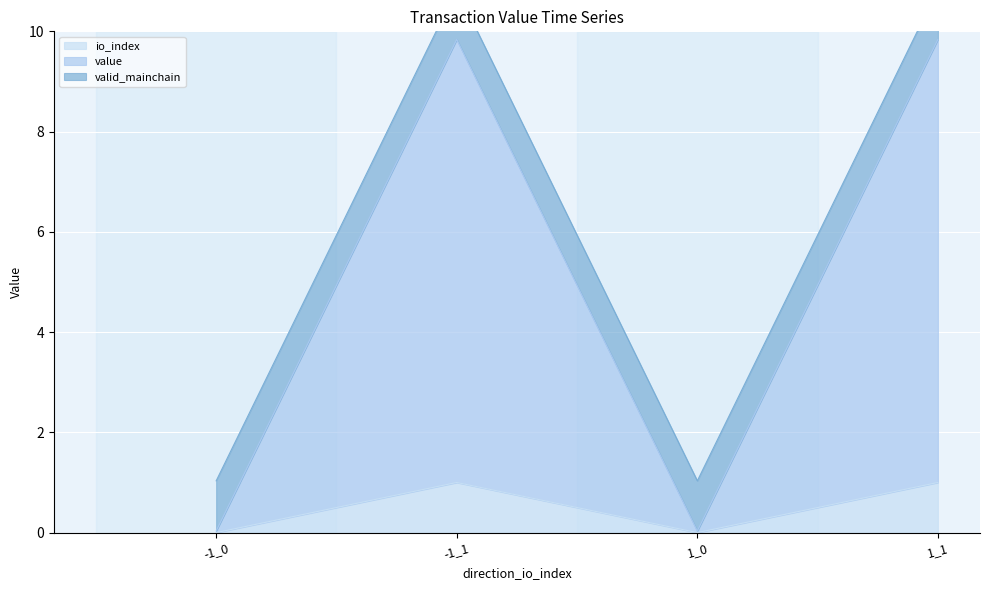

Which has a higher value, -1_0 or 1_1?

1_1